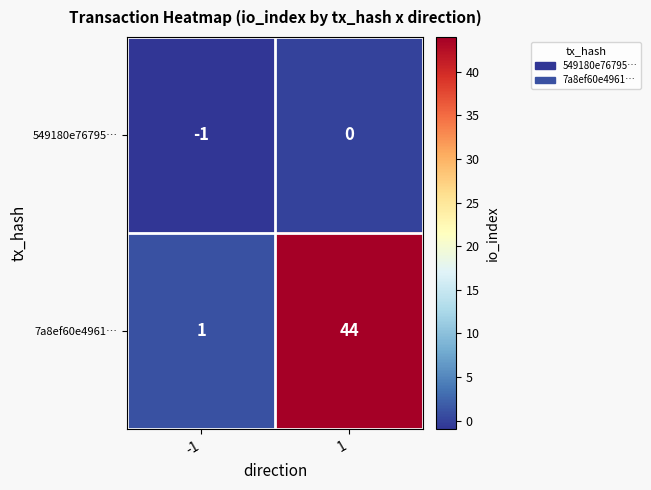

Which series changed the most between -1 and 1?

7a8ef60e4961…